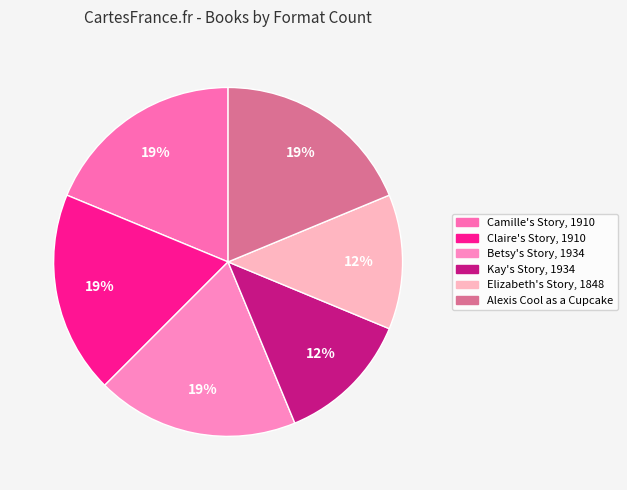

To the nearest percent, what portion does Camille's Story, 1910 represent?

19%